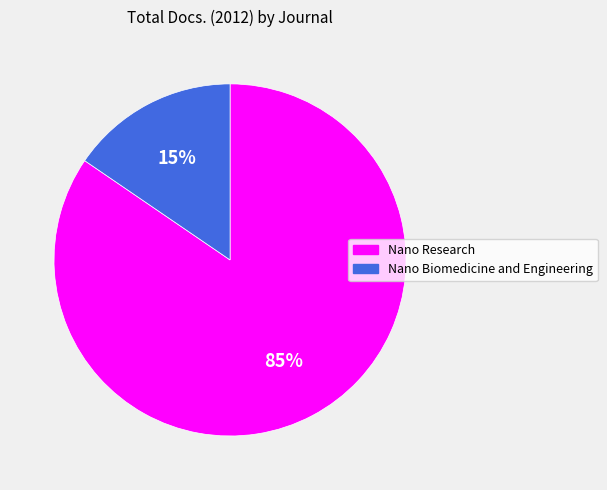

To the nearest percent, what is the average slice percentage?

50%